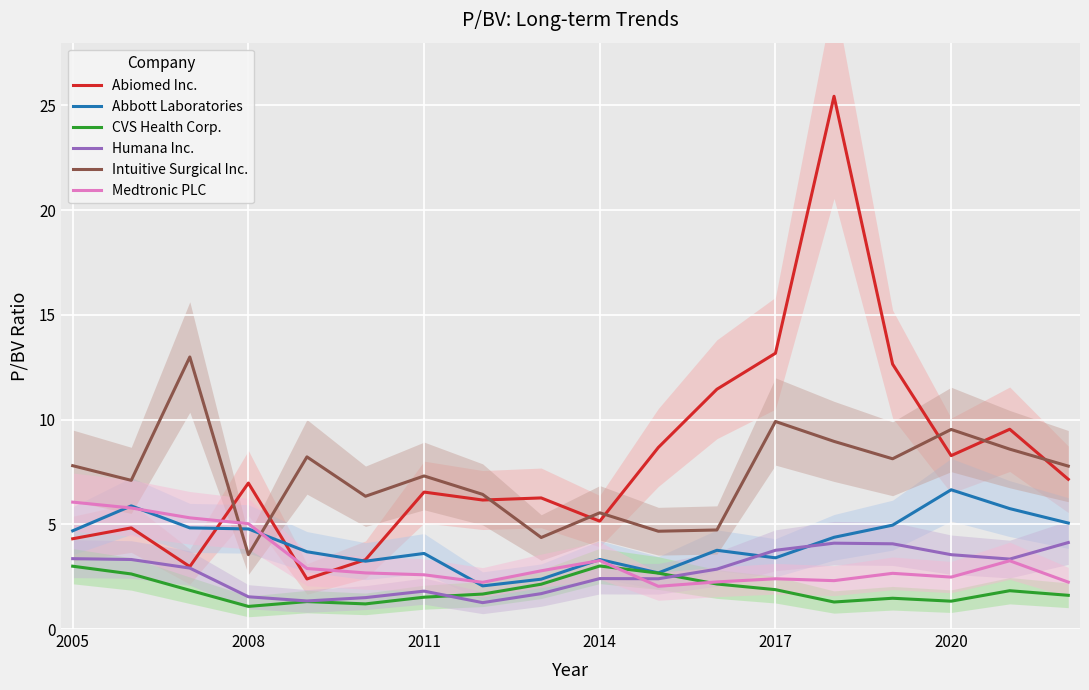

What is the lowest value of the Intuitive Surgical Inc. series?

3.5